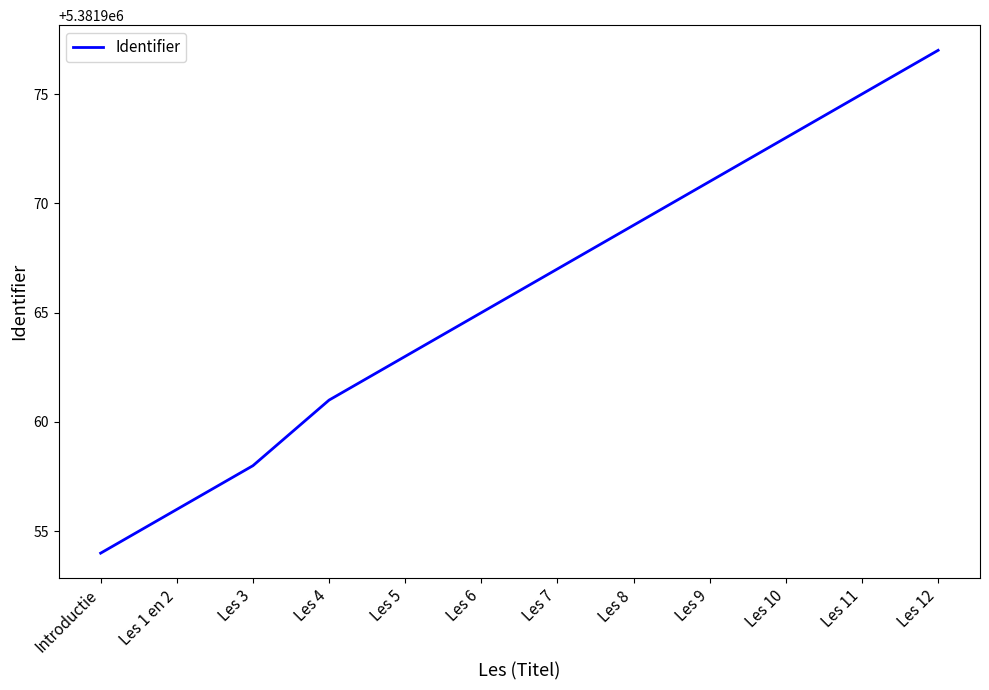

The value at Les 7 is 5381967. True or false?

True